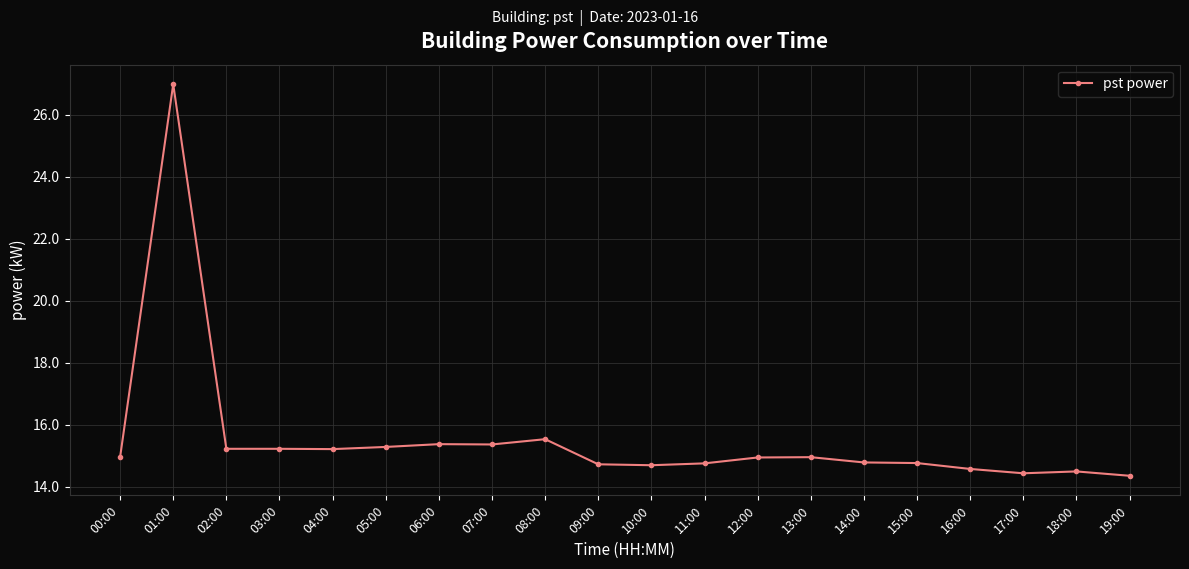

The chart shows a value of 22.1 at 10:00. True or false?

False